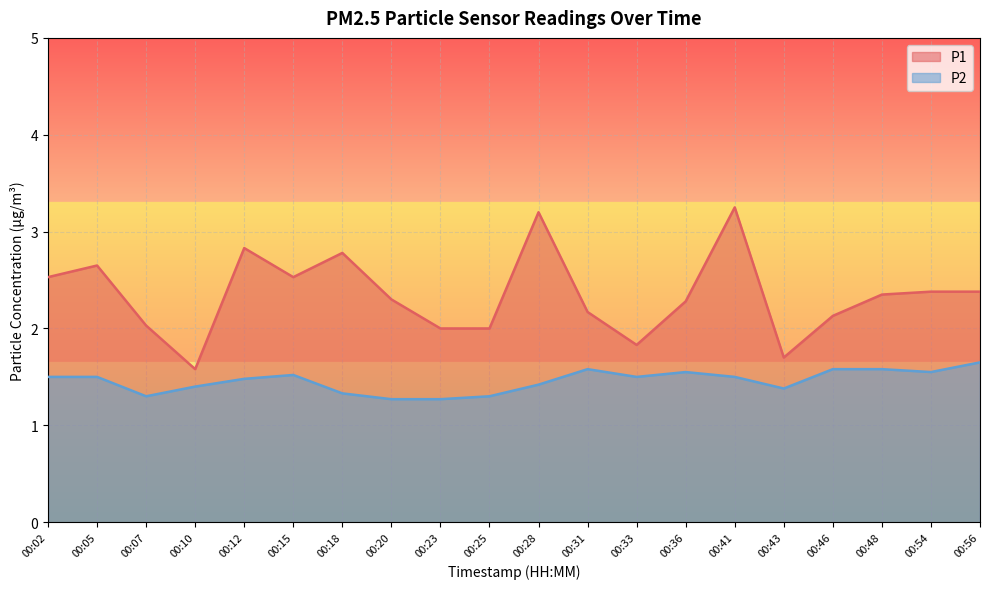

Reading left to right, transcribe all the data shown in this chart.

P1: 00:02=2.5	00:05=2.6	00:07=2.0	00:10=1.6	00:12=2.8	00:15=2.5	00:18=2.8	00:20=2.3	00:23=2.0	00:25=2.0	00:28=3.2	00:31=2.2	00:33=1.8	00:36=2.3	00:41=3.2	00:43=1.7	00:46=2.1	00:48=2.4	00:54=2.4	00:56=2.4
P2: 00:02=1.5	00:05=1.5	00:07=1.3	00:10=1.4	00:12=1.5	00:15=1.5	00:18=1.3	00:20=1.3	00:23=1.3	00:25=1.3	00:28=1.4	00:31=1.6	00:33=1.5	00:36=1.6	00:41=1.5	00:43=1.4	00:46=1.6	00:48=1.6	00:54=1.6	00:56=1.6